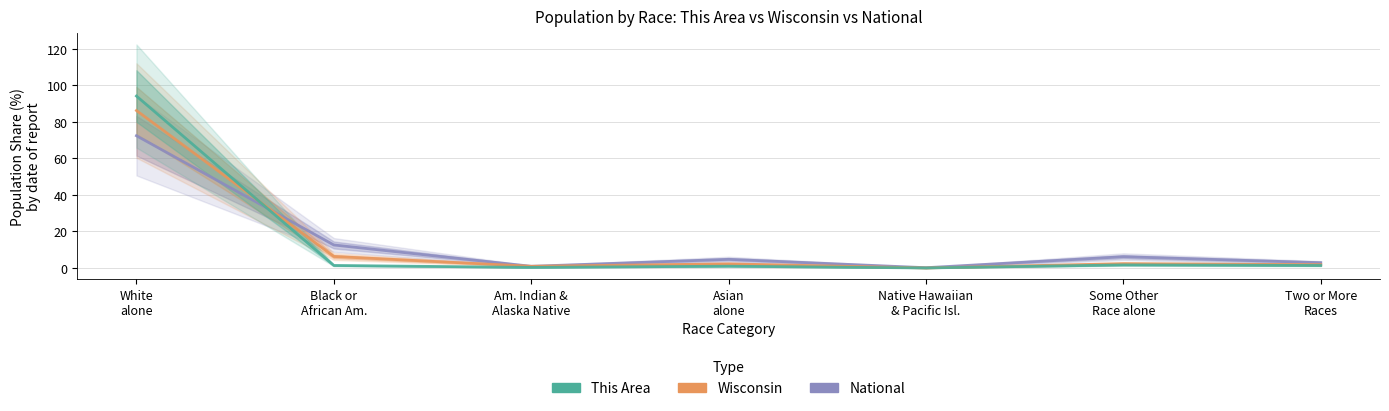

Which series has the widest spread of values?

This Area